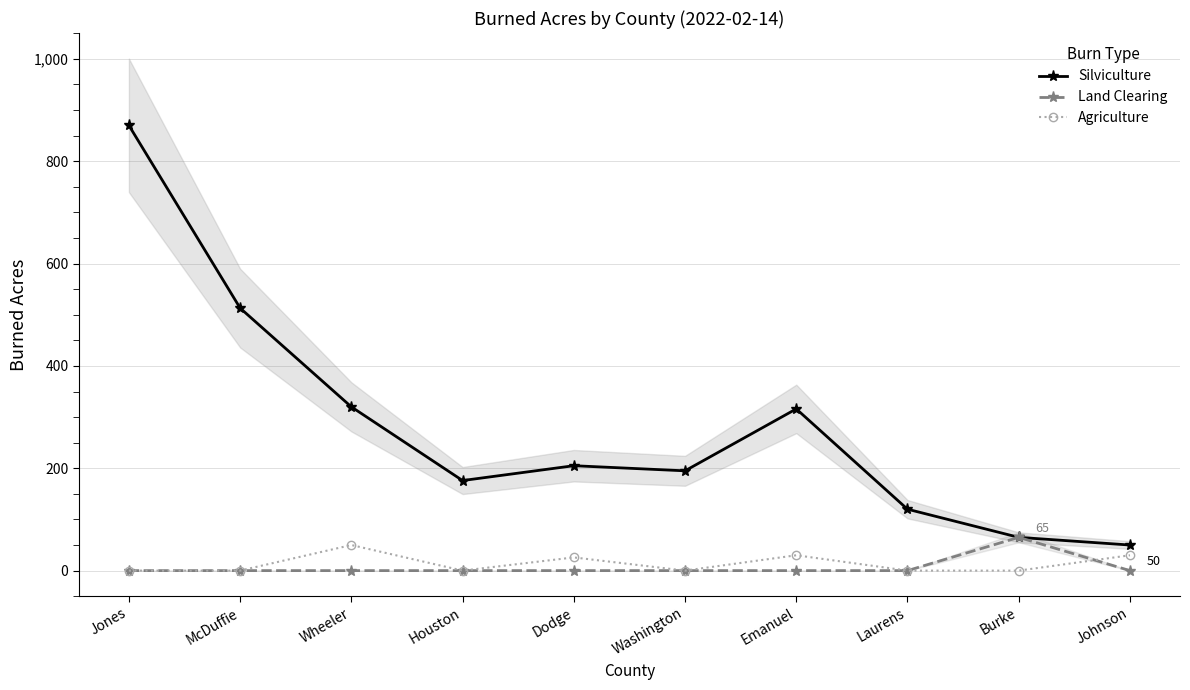

Which series has the largest total across all categories?

Silviculture